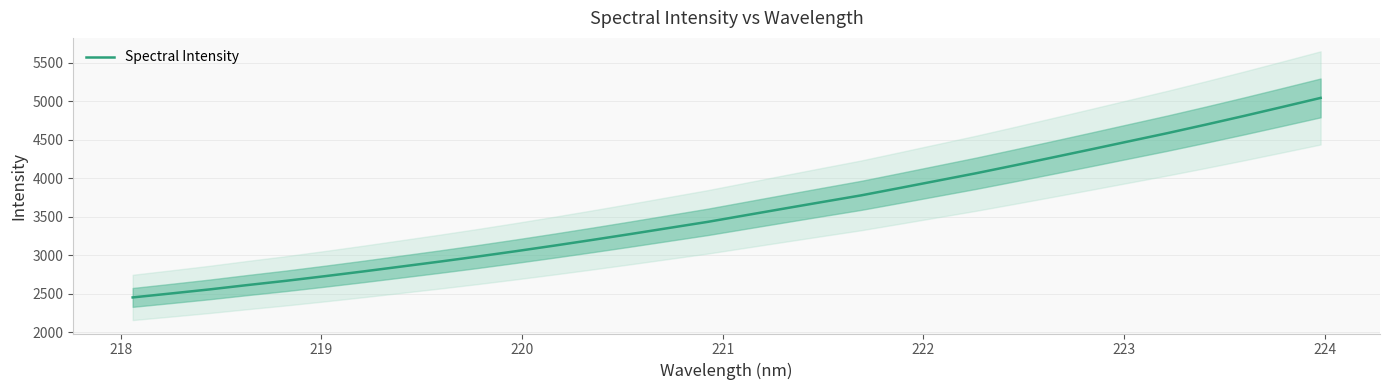

What is the lowest value of the Spectral Intensity series?

2450.8